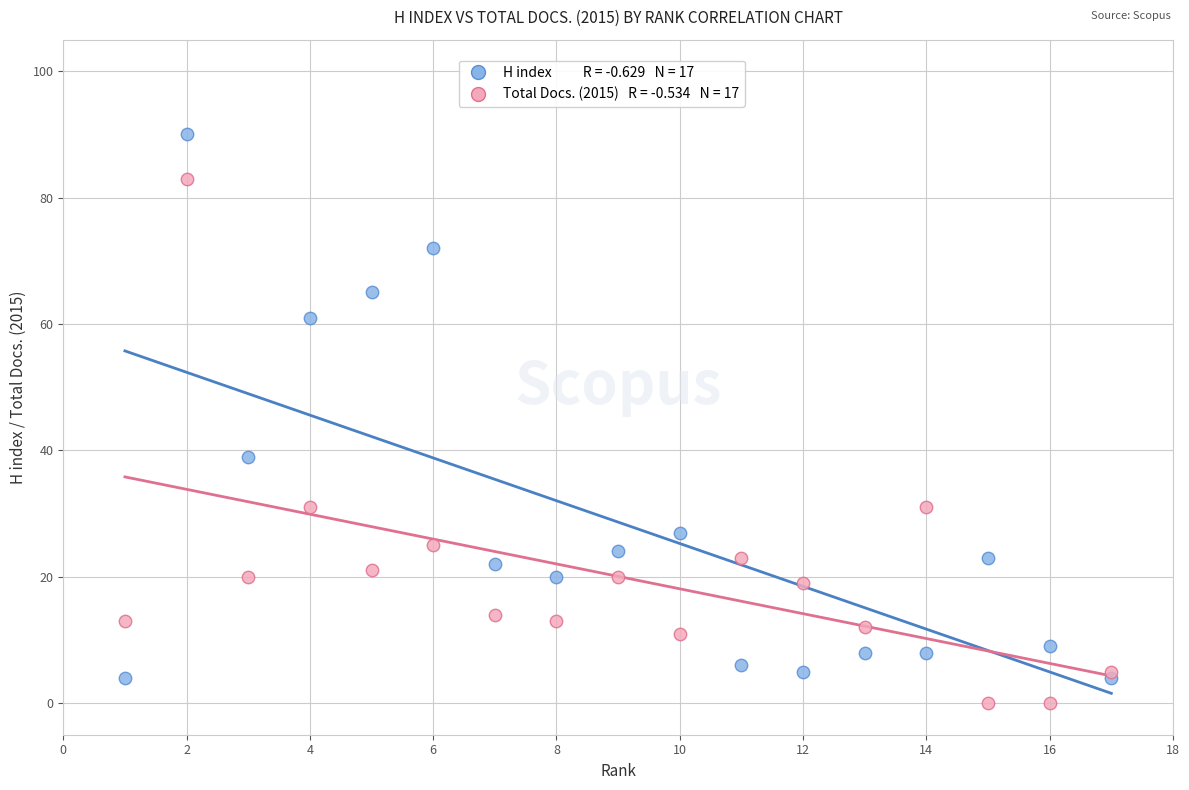

Across all series, what Y value is closest to 45?

39